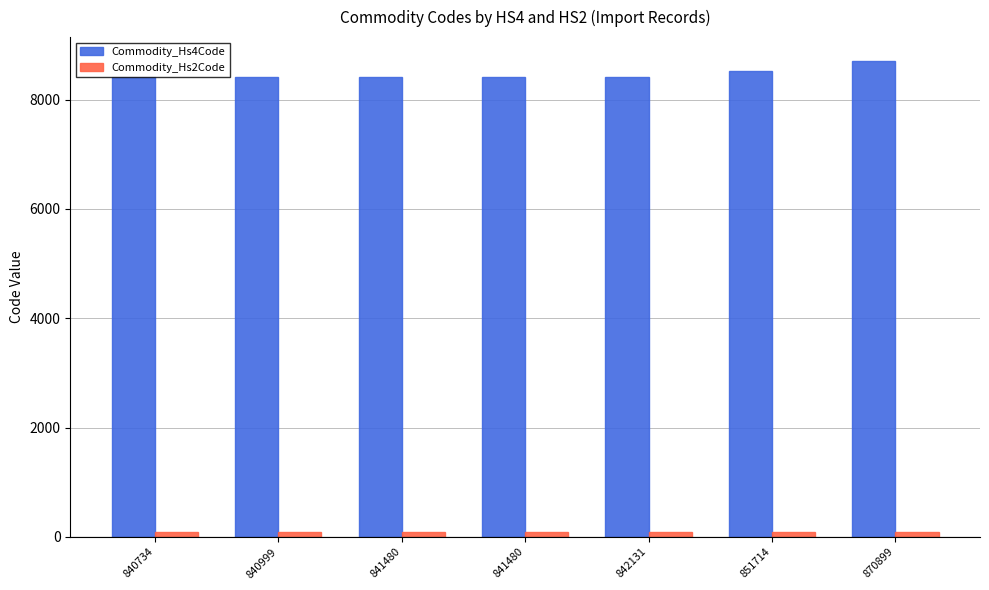

How many bars are there in each group?

2